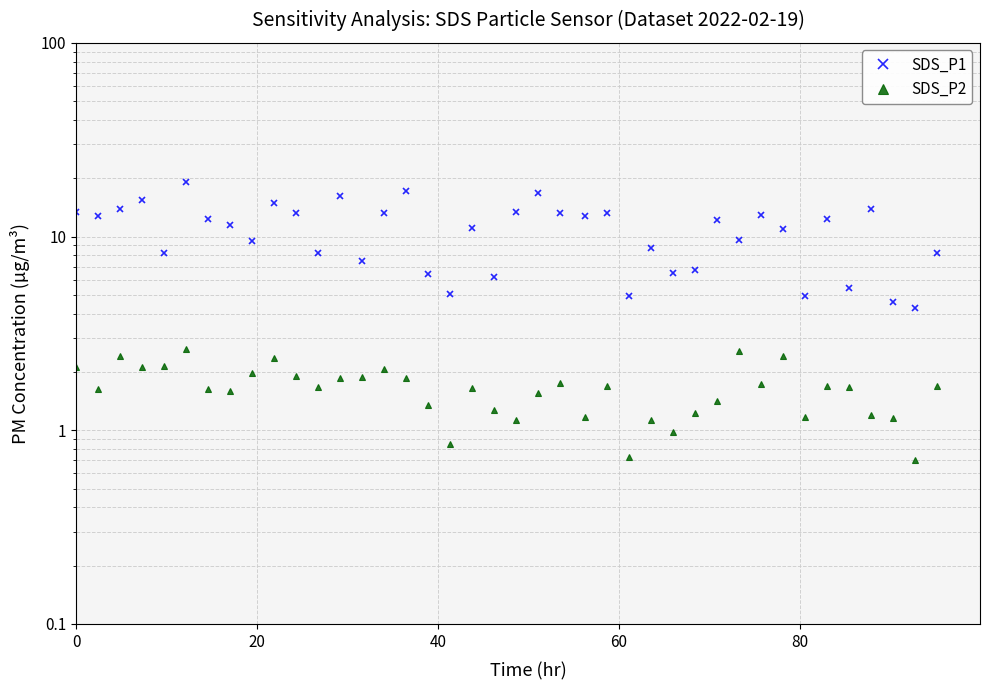

What is the difference between the maximum and minimum values in the SDS_P1 series?

14.8